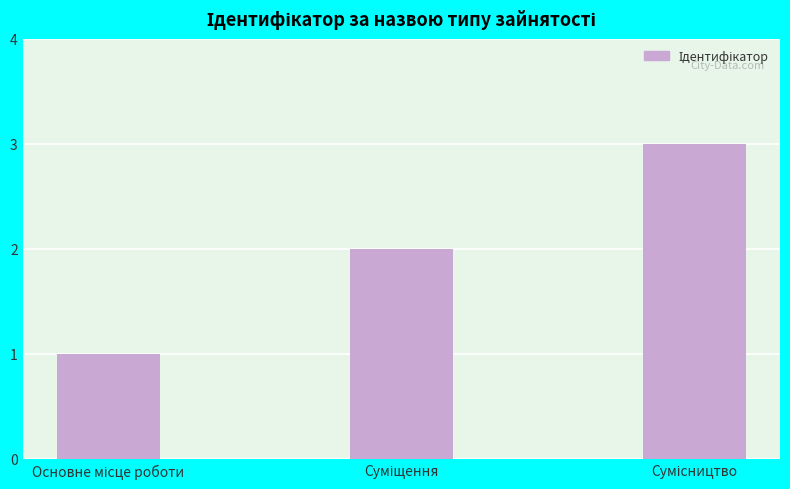

What is the greatest value displayed?

3